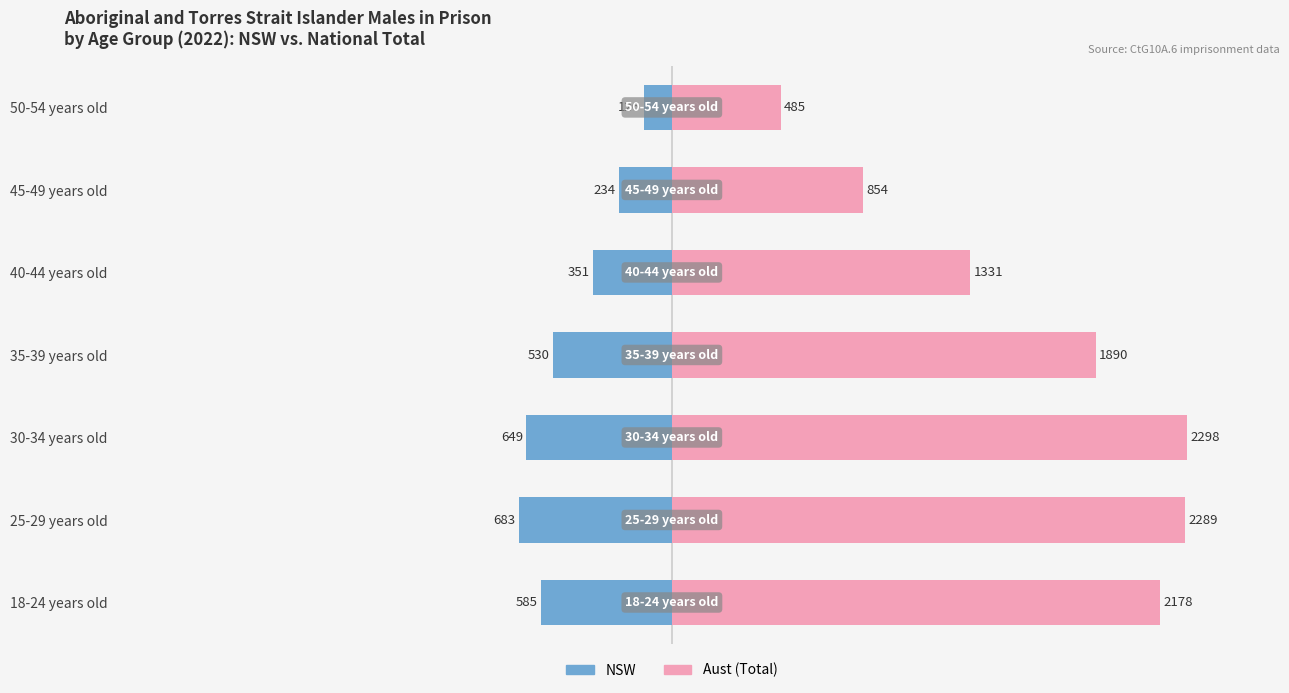

What is the sum of the Aust (Total) values at 30-34 years old and 40-44 years old?

3629